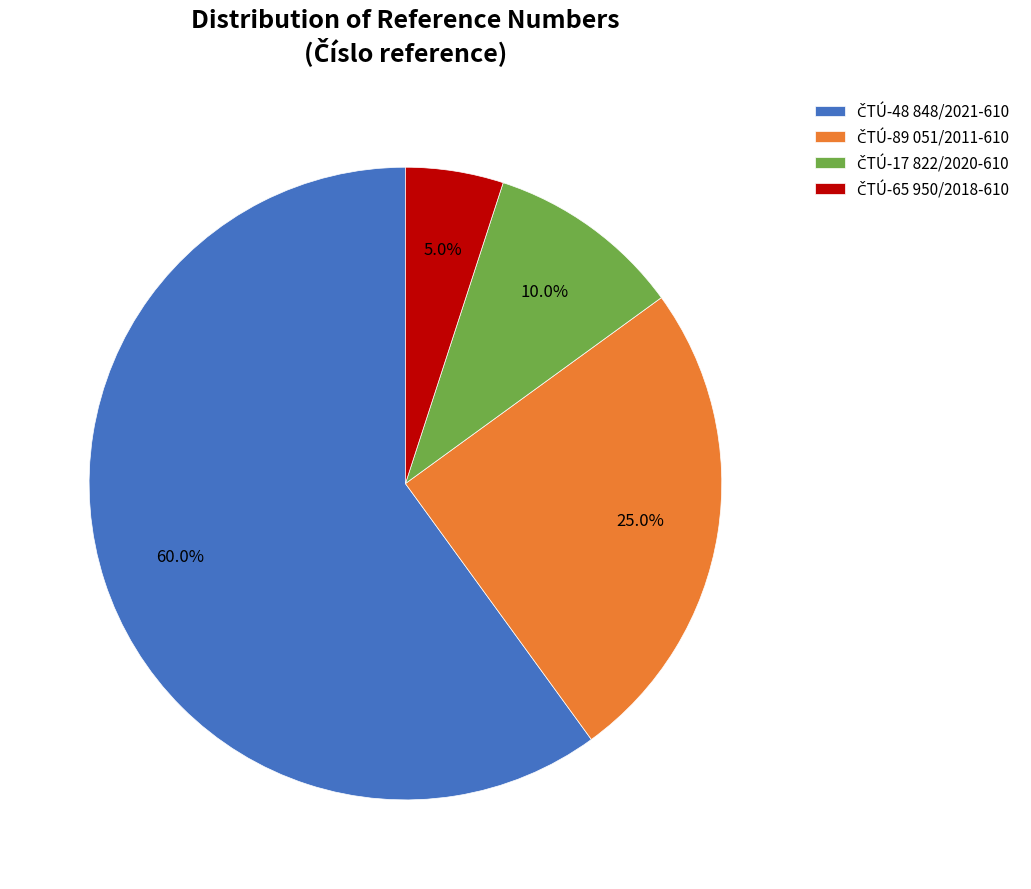

Is there a majority slice in this chart?

Yes